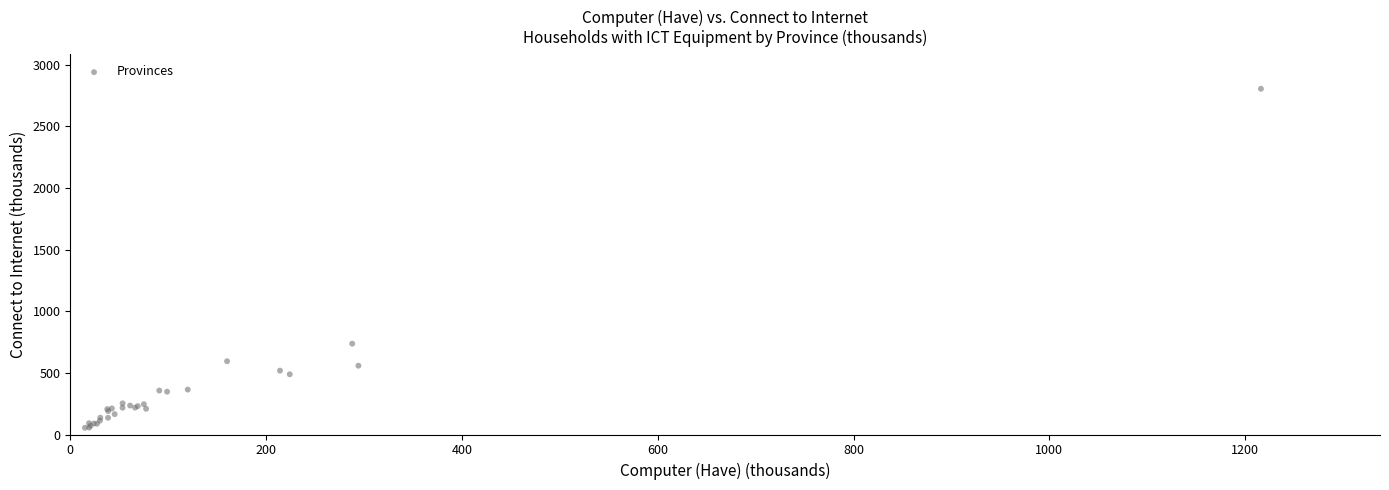

What Y value in the scatter plot is closest to 1429?

737.0